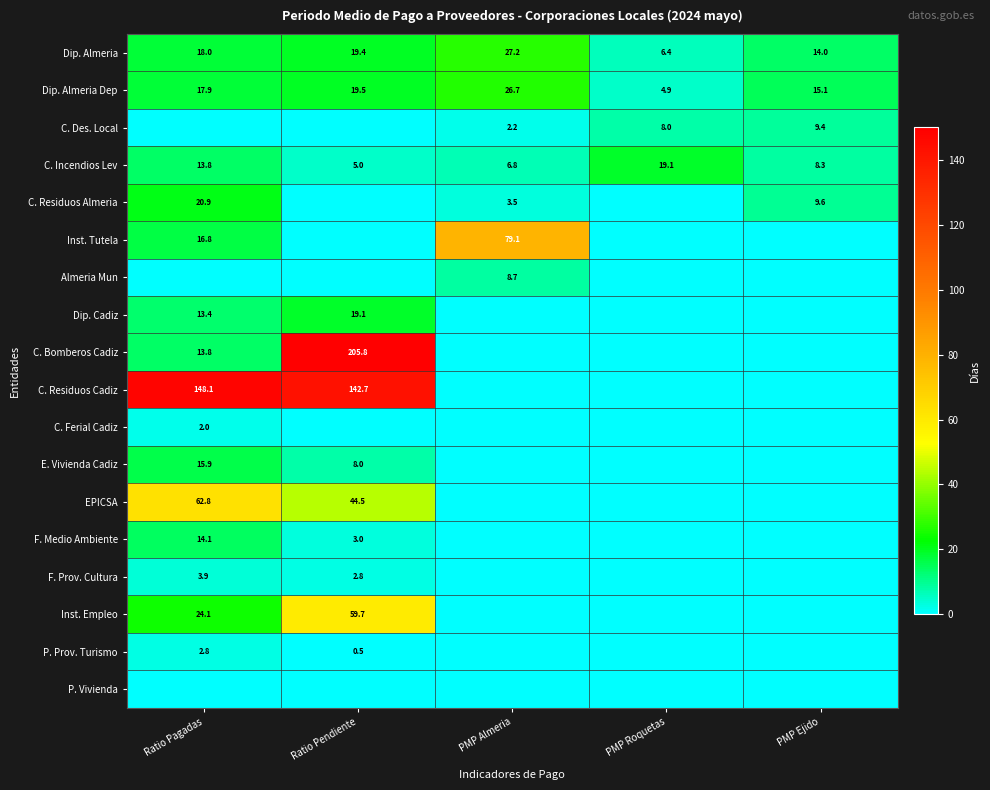

List the labels in order of Dip. Almeria Dep value, largest first.

PMP Almeria, Ratio Pendiente, Ratio Pagadas, PMP Ejido, PMP Roquetas